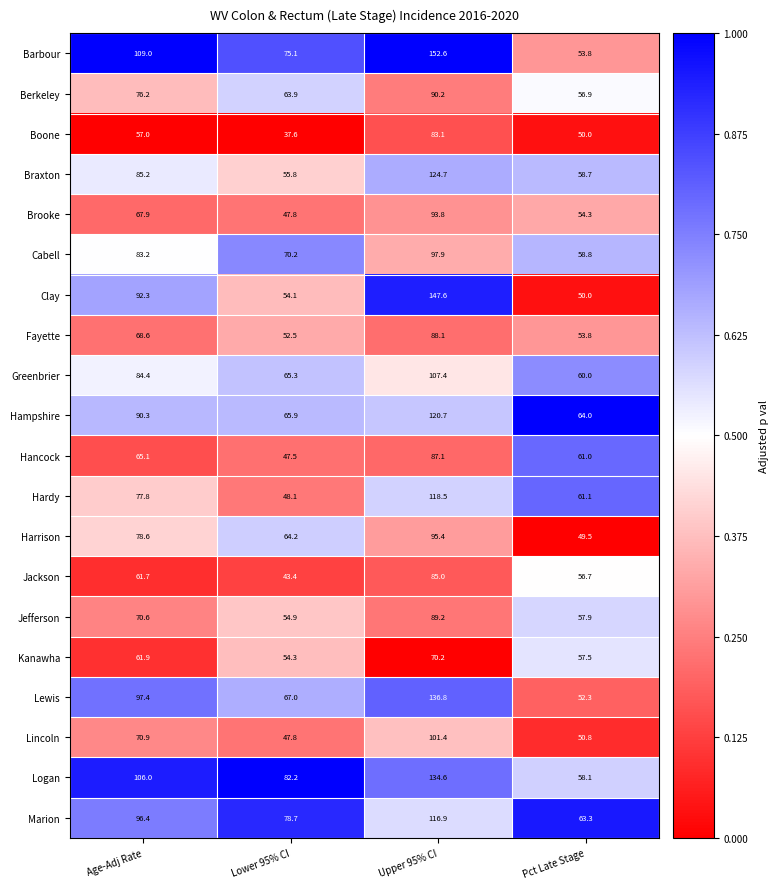

What is the spread (max minus min) of values at Pct Late Stage?

14.5